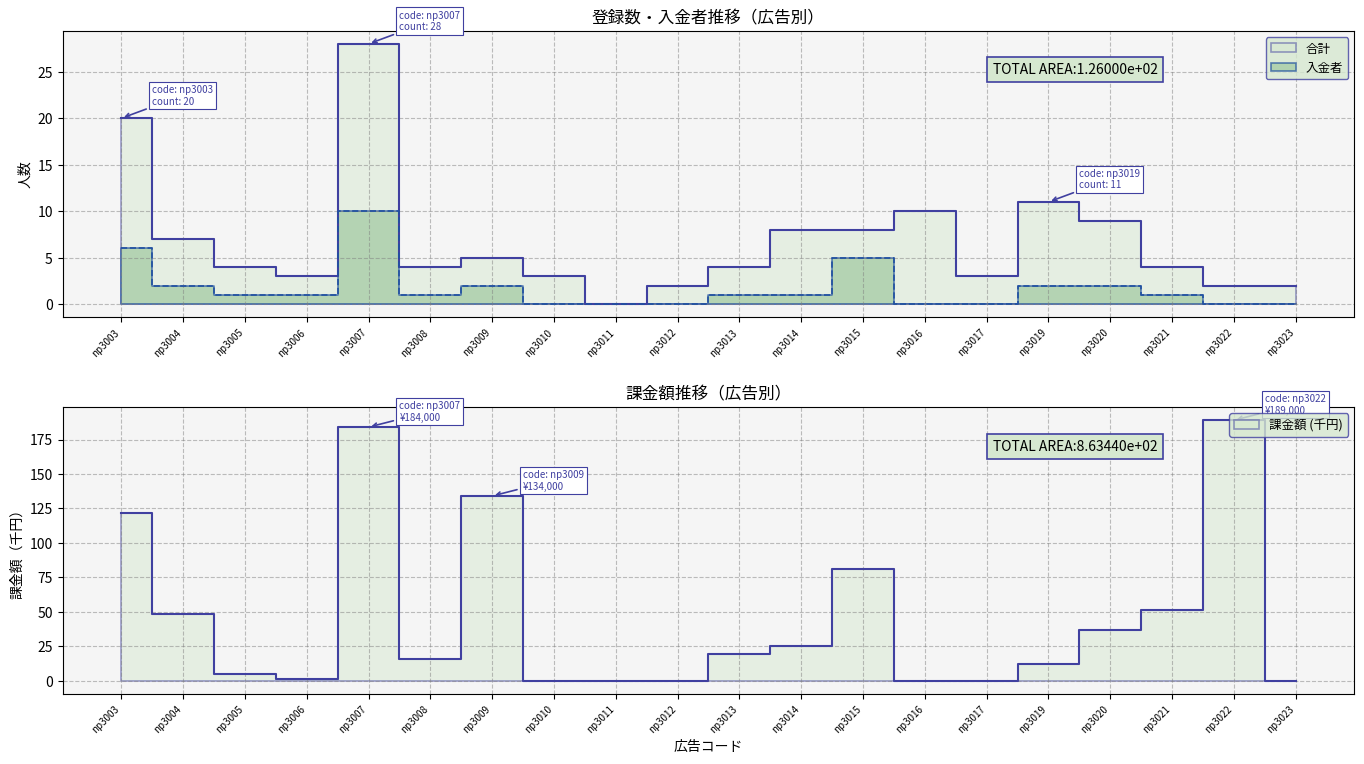

Which category has the highest value in the 課金 series?

np3022